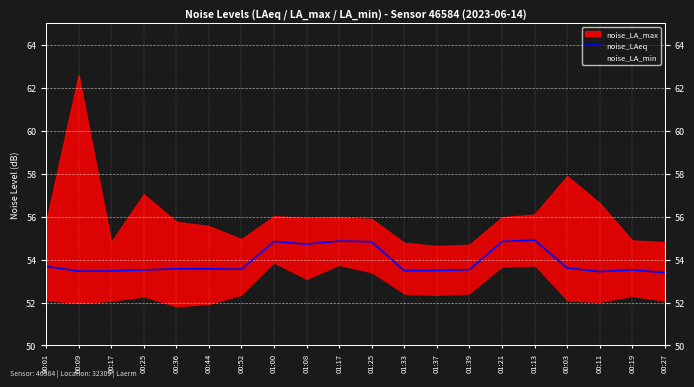

Reading left to right, extract all data points from this chart.

53.7	53.5	53.5	53.5	53.6	53.6	53.5	54.8	54.7	54.9	54.8	53.5	53.5	53.5	54.8	54.9	53.6	53.4	53.5	53.4